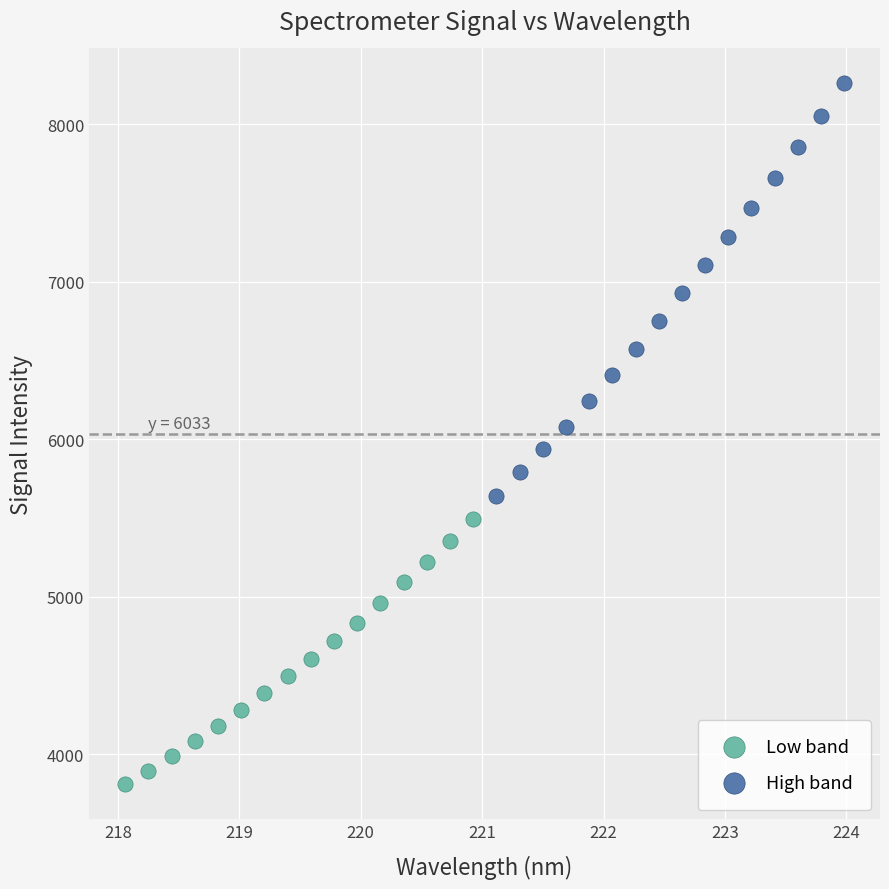

Which series reaches the minimum Y coordinate?

Low band